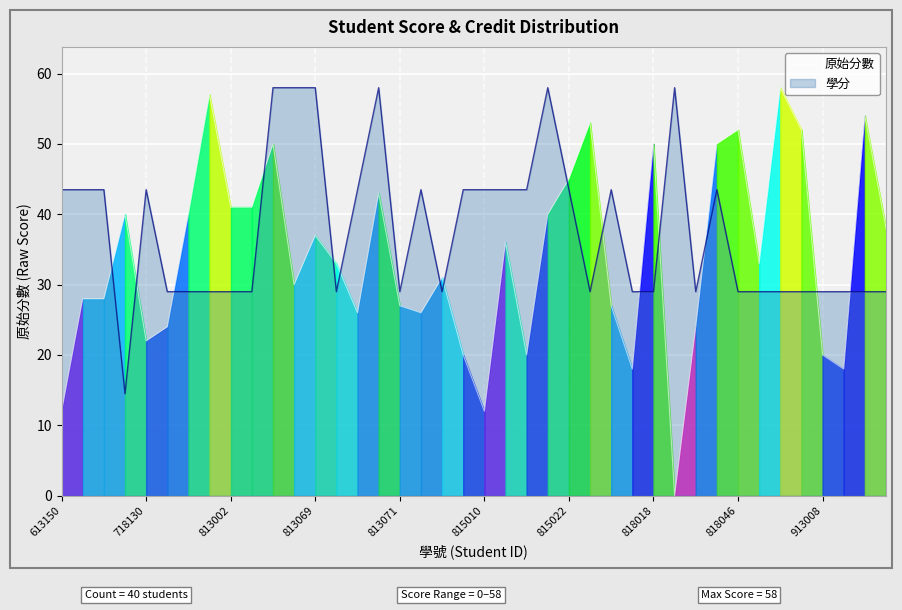

True or false: the data has more than 0 interior local peaks.

True